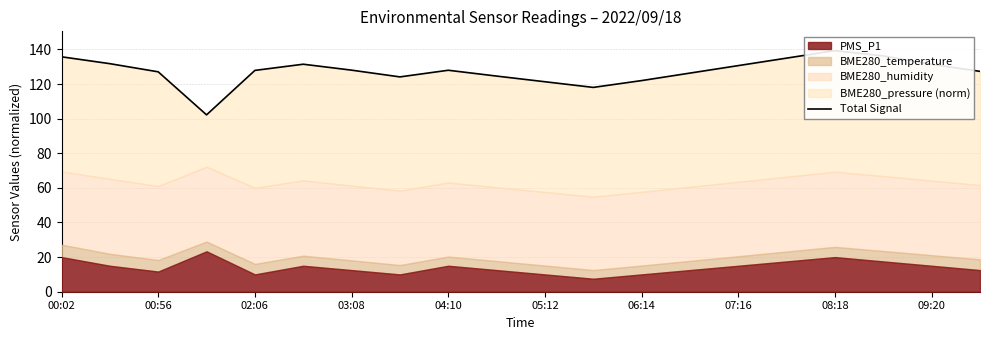

How many data points are above 127?

13